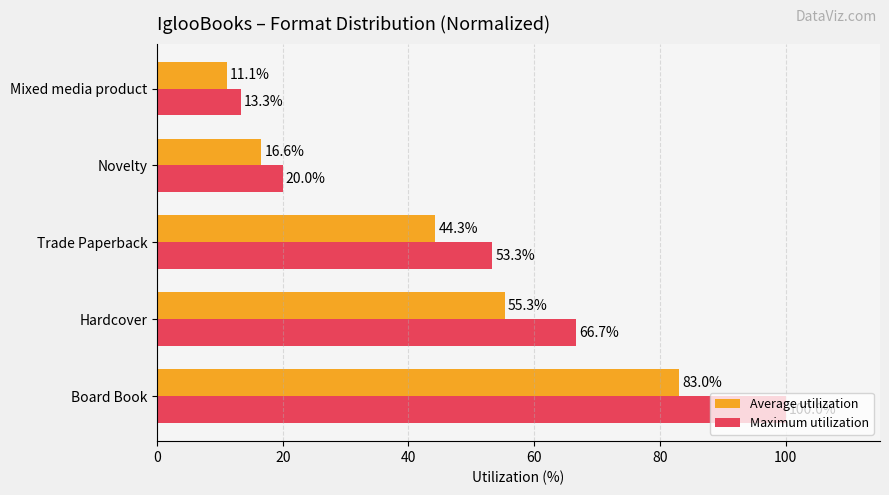

What is the sum of all Average utilization values?

210.3